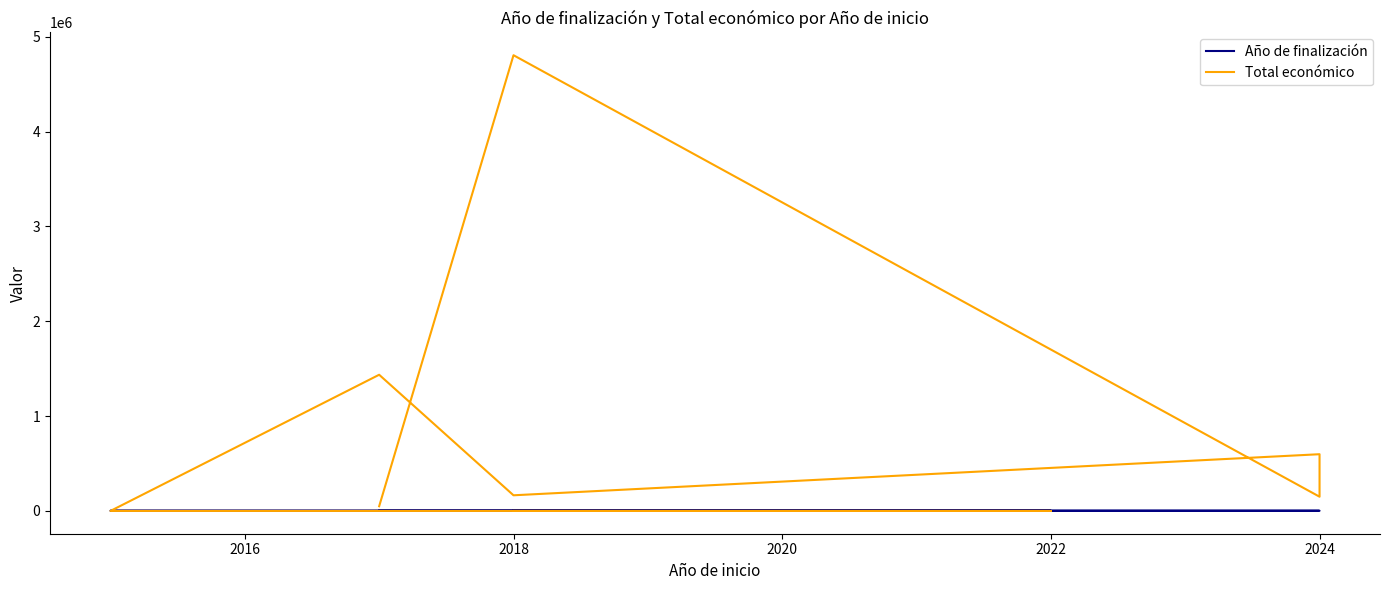

Where is the first local minimum for Año de finalización?

2018